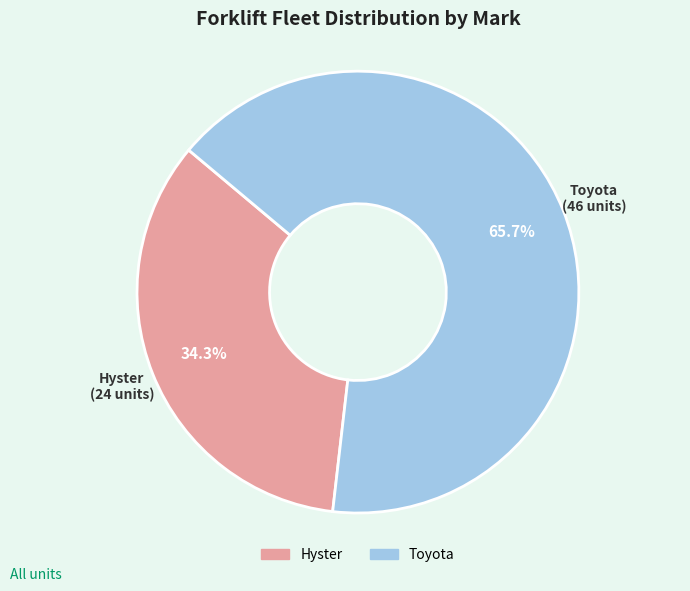

What is the largest slice in the pie chart?

Toyota